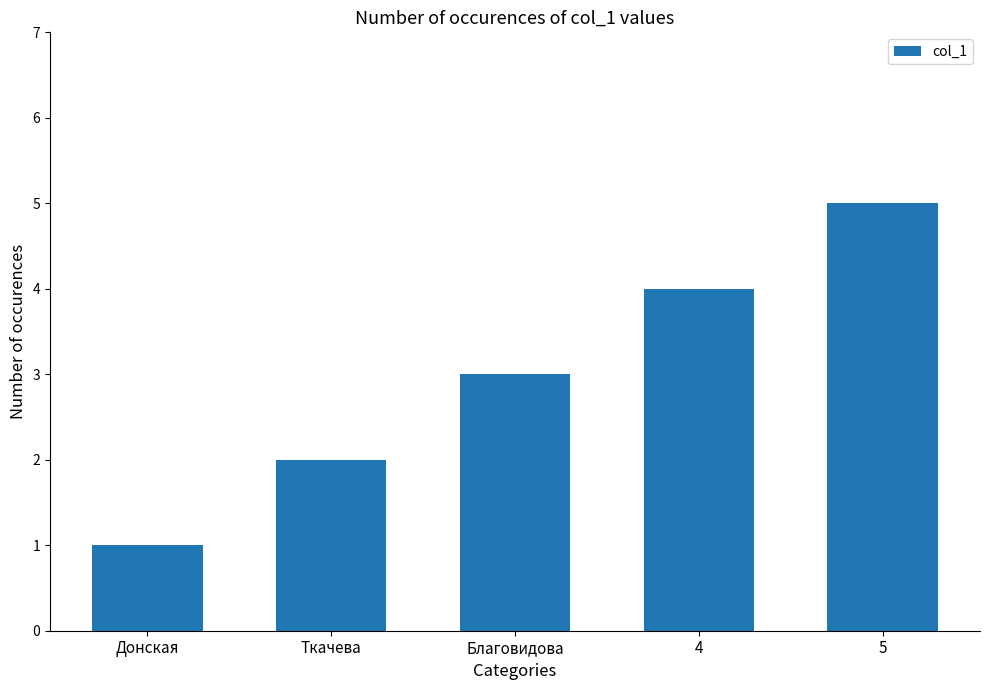

Reading left to right, list all the values displayed in this chart.

1	2	3	4	5